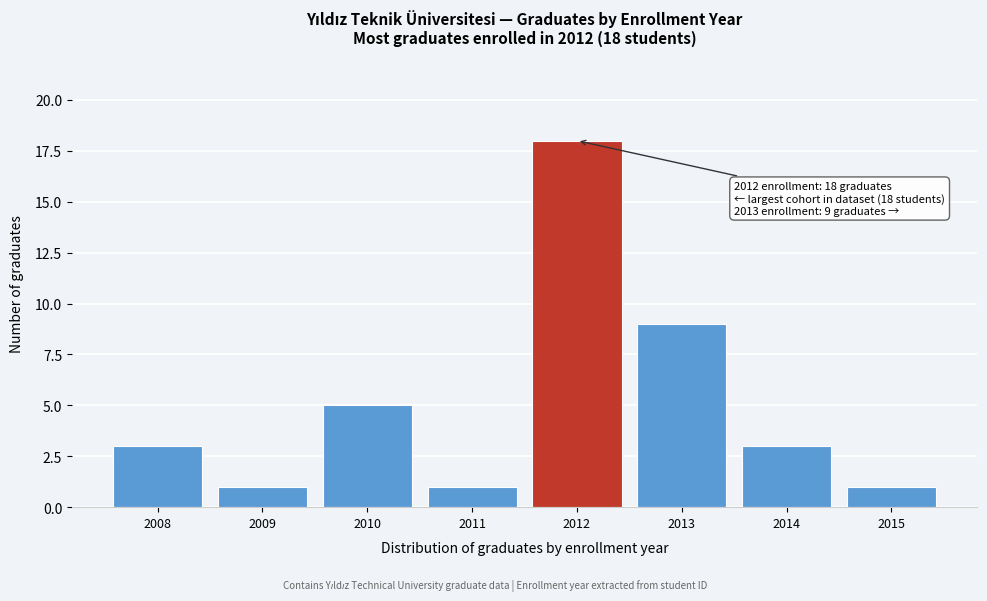

Reading left to right, transcribe all the data shown in this chart.

2008=3	2009=1	2010=5	2011=1	2012=18	2013=9	2014=3	2015=1